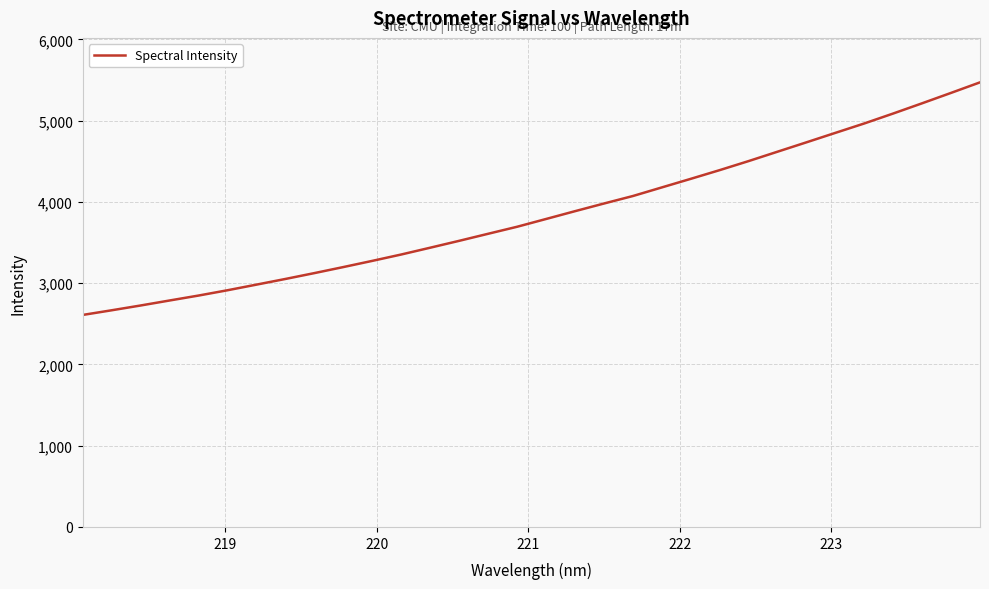

What is the difference between the second highest and minimum values?

2733.1